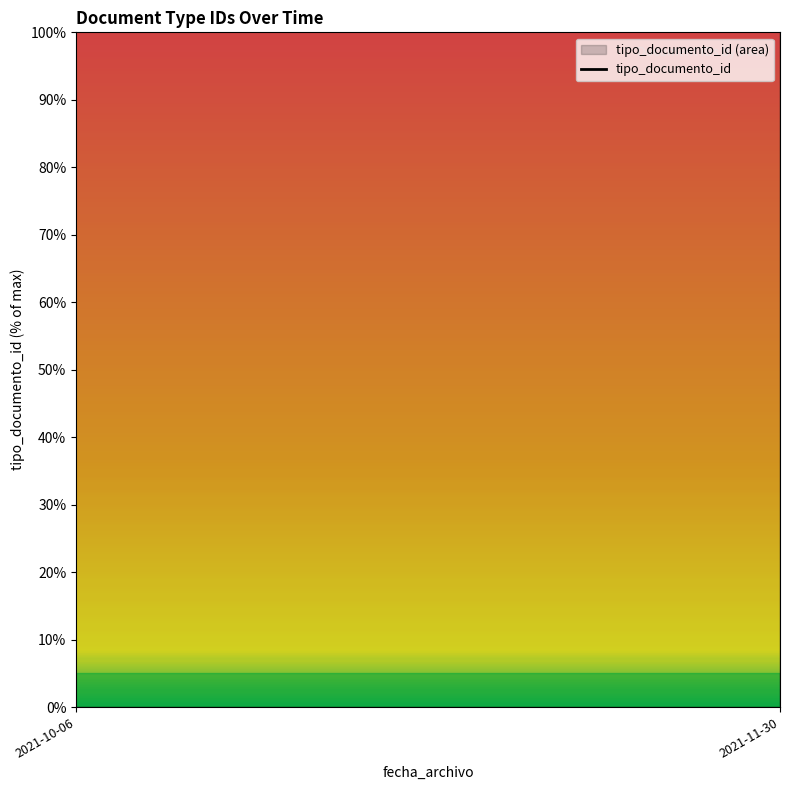

Rank the categories by value from lowest to highest.

2021-10-06, 2021-11-30